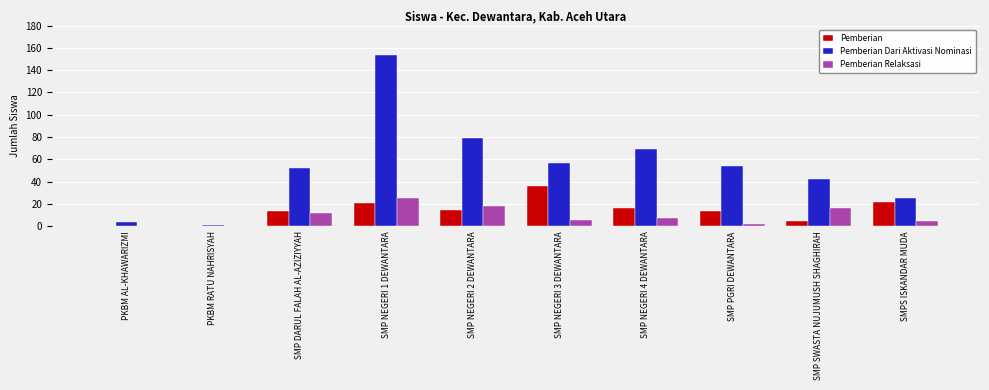

Is the value of Pemberian Dari Aktivasi Nominasi at SMPS ISKANDAR MUDA greater than the value of Pemberian at SMP NEGERI 2 DEWANTARA?

Yes